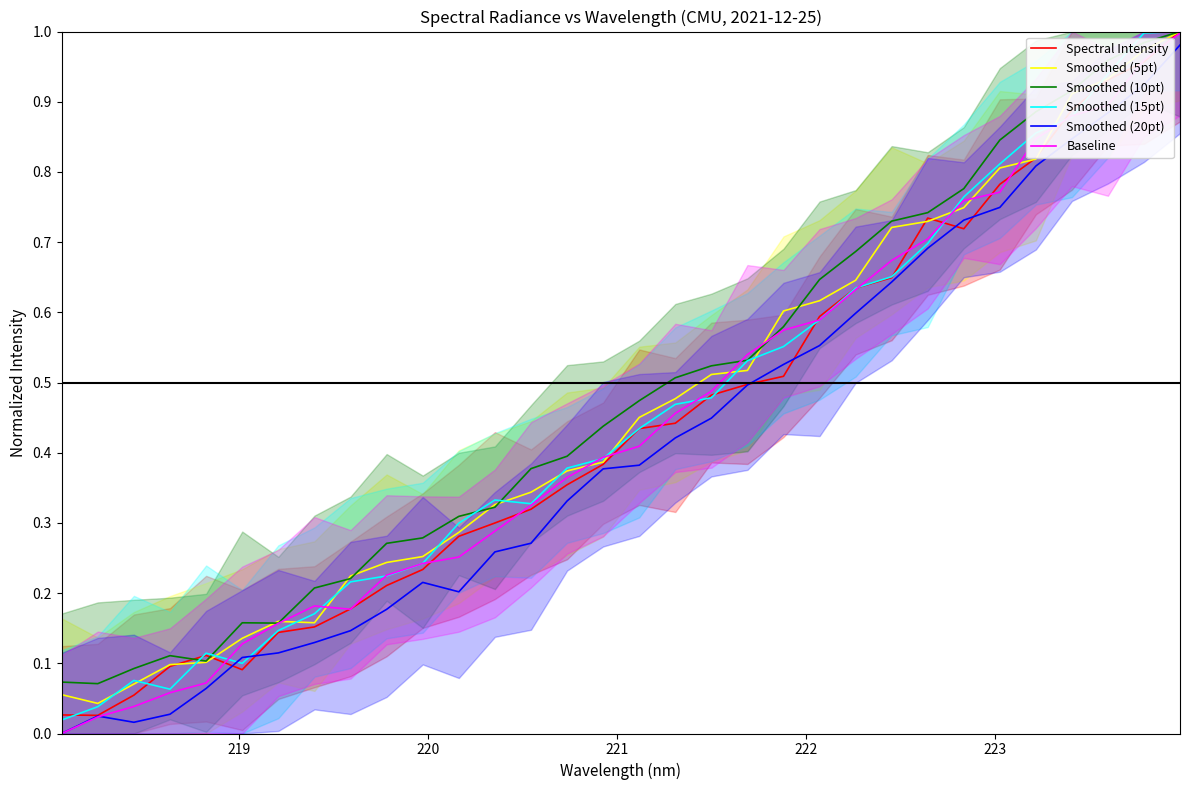

What is the value of the Smoothed (5pt) point at the 19th from the left?

0.5